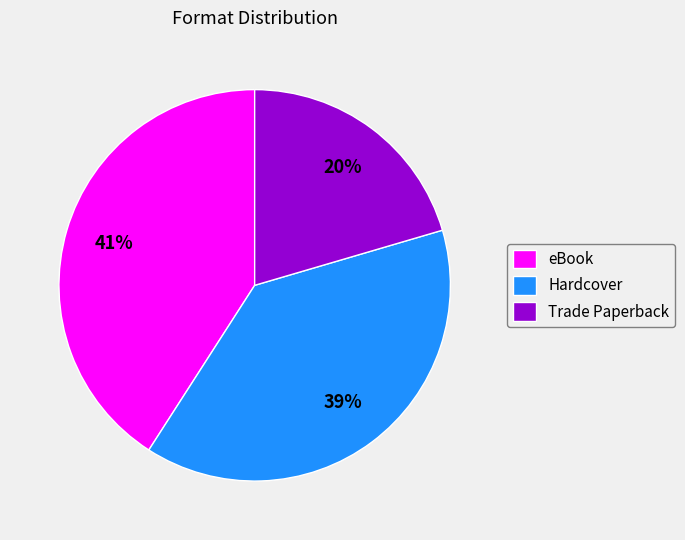

Does any single category account for the majority?

No